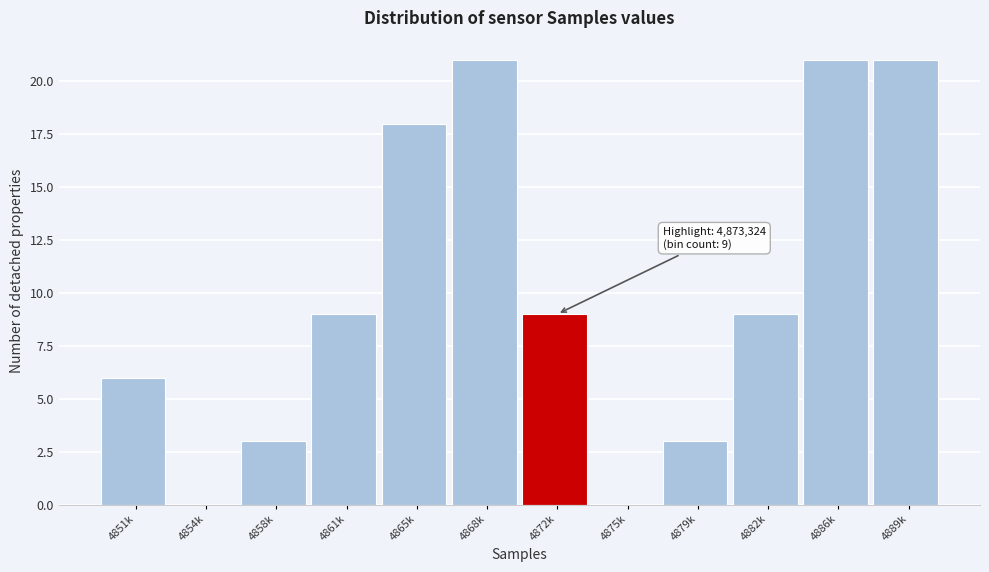

Reading left to right, list all the values displayed in this chart.

4851k=6	4854k=0	4858k=3	4861k=9	4865k=18	4868k=21	4872k=9	4875k=0	4879k=3	4882k=9	4886k=21	4889k=21